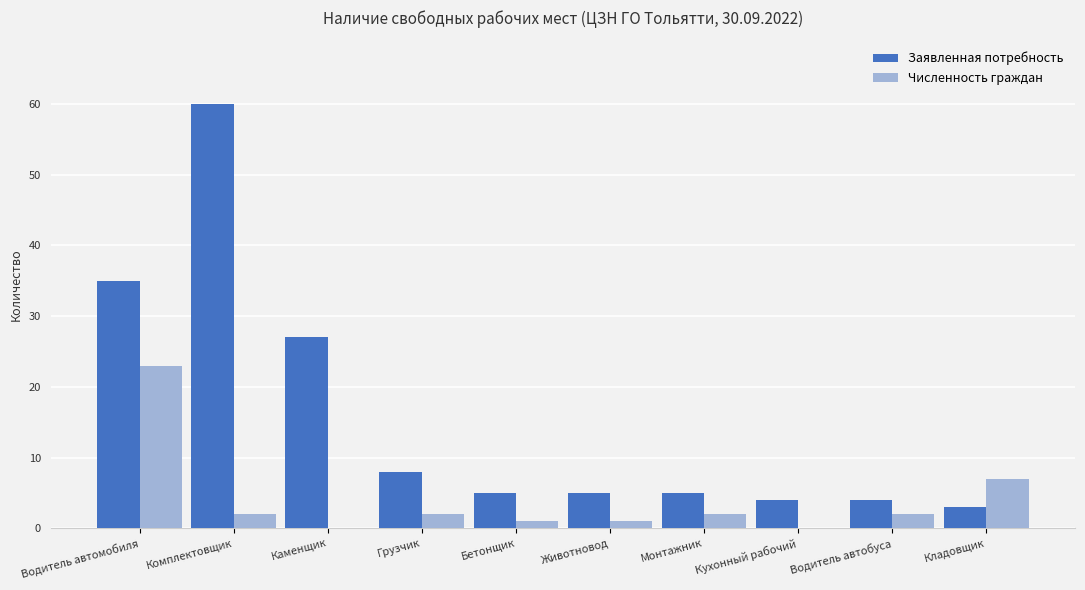

How many categories are shown in the chart?

10